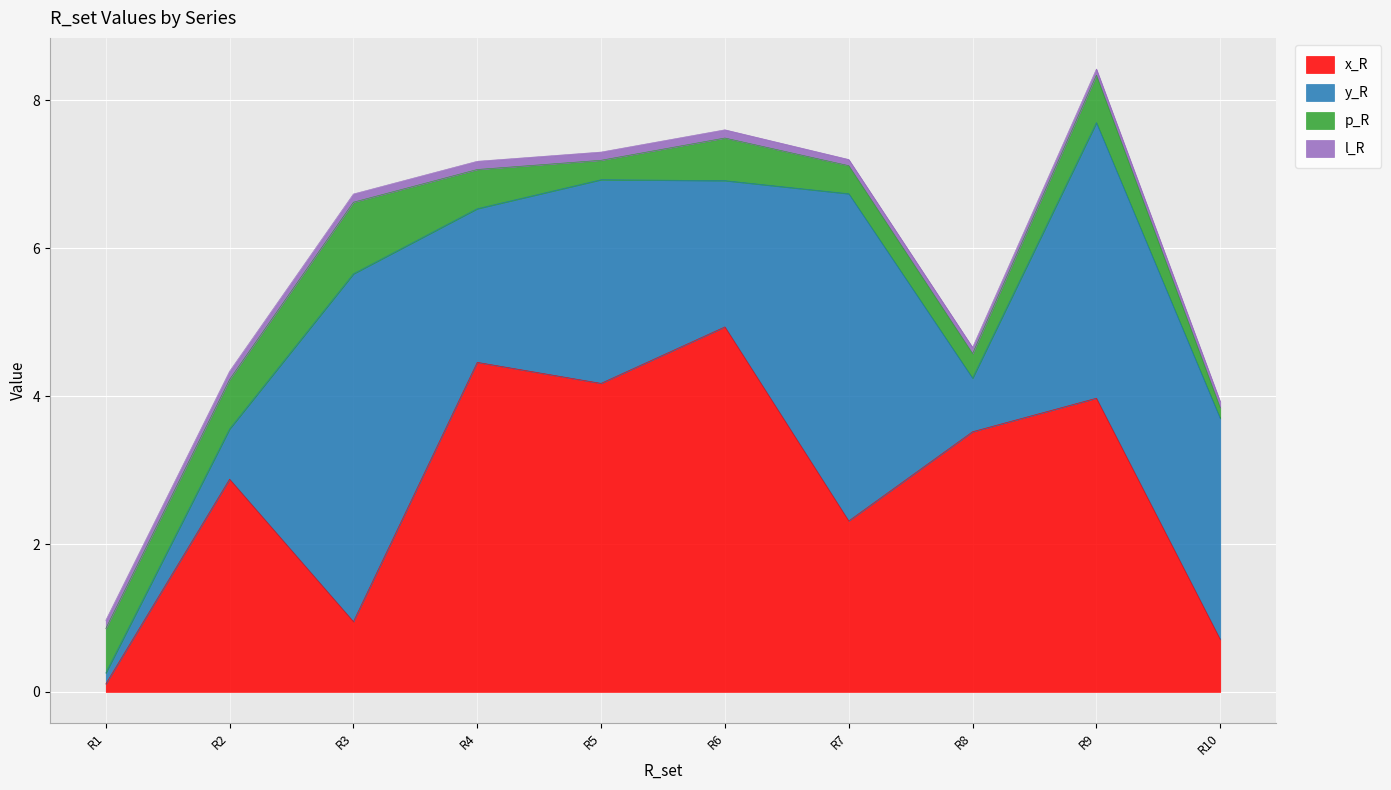

At how many categories does at least one series exceed 2?

9